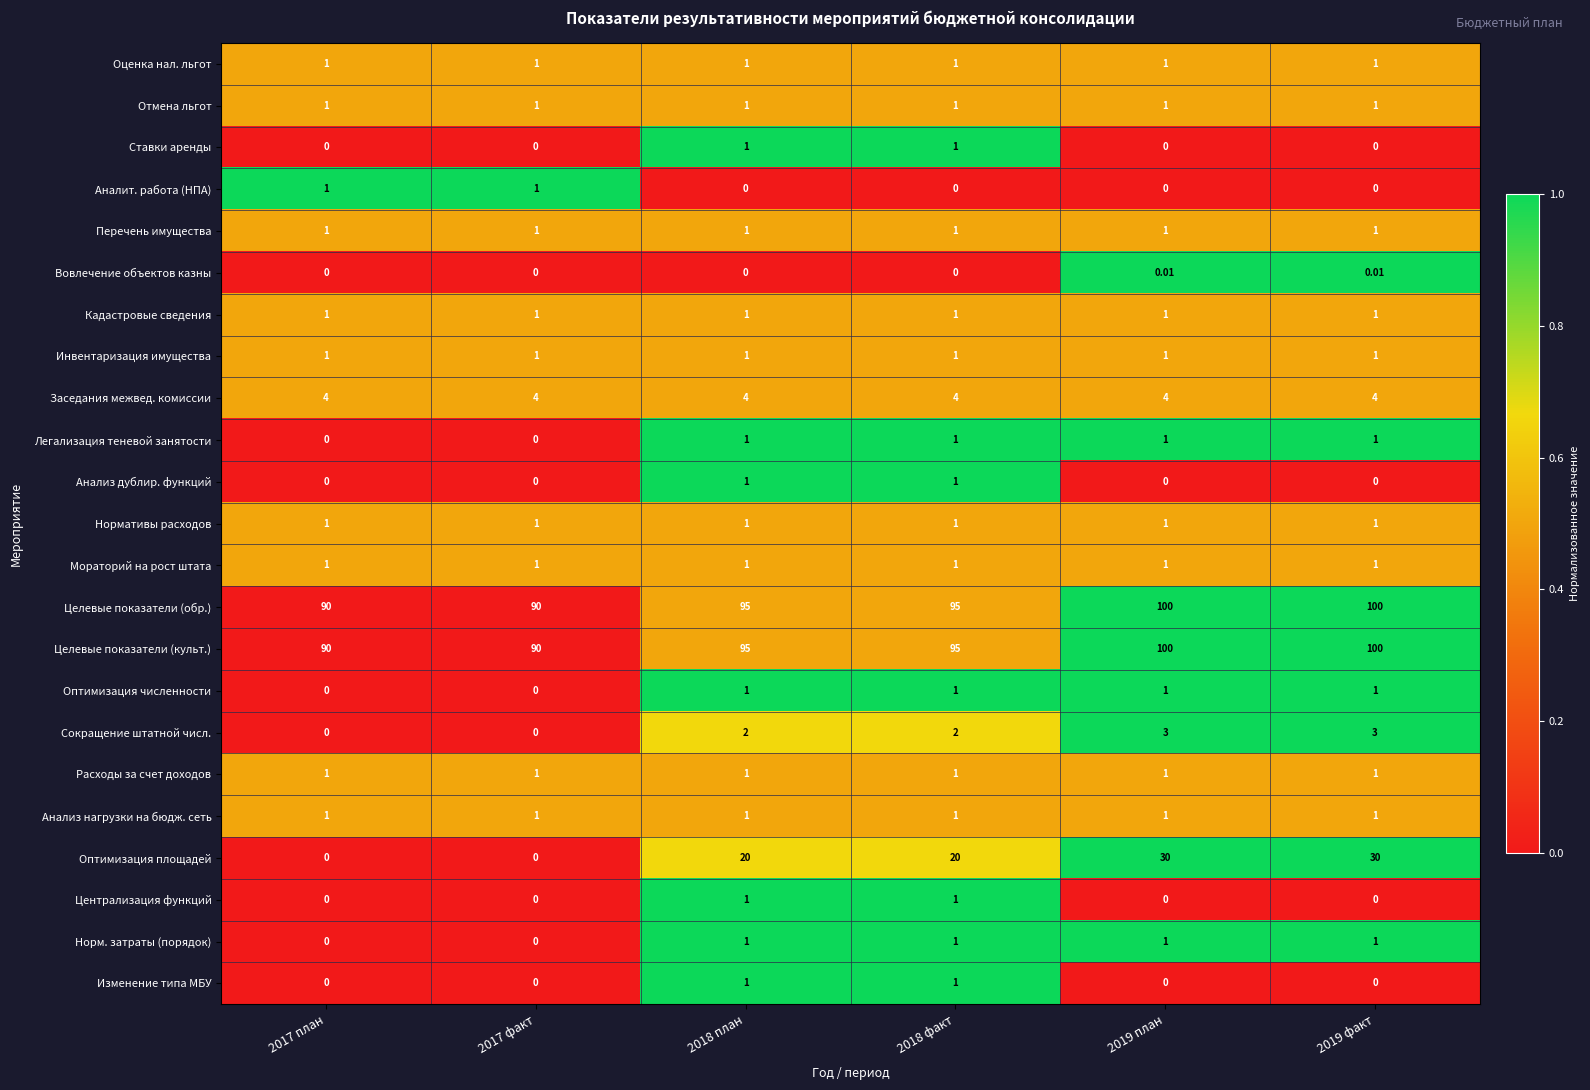

Is the value of Заседания межвед. комиссии at 2019 план greater than the value of Перечень имущества at 2018 факт?

Yes